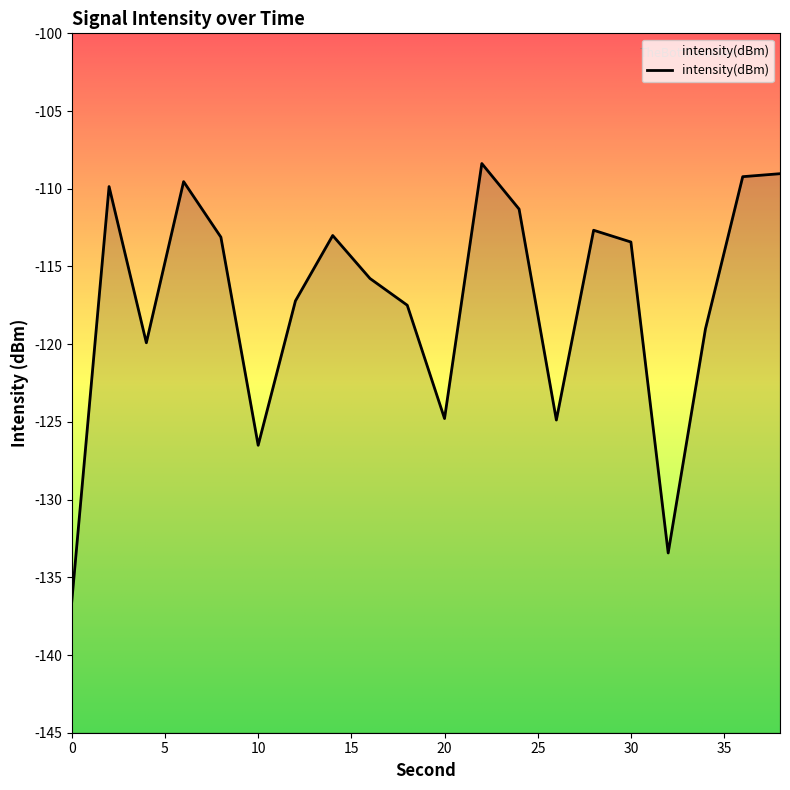

What is the sum of all values?

-2345.1